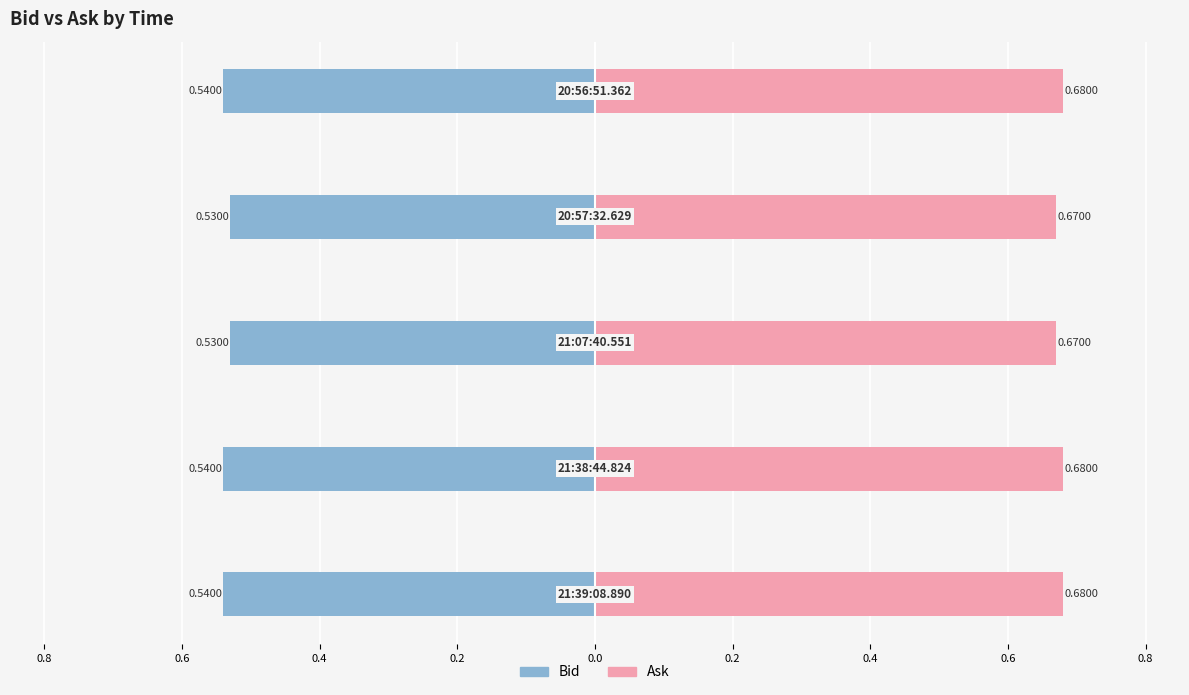

Reading right to left, extract all data points from this chart.

Bid: 0.0=-0.5	0.2=-0.5	0.4=-0.5	0.6=-0.5	0.8=-0.5
Ask: 0.0=0.7	0.2=0.7	0.4=0.7	0.6=0.7	0.8=0.7